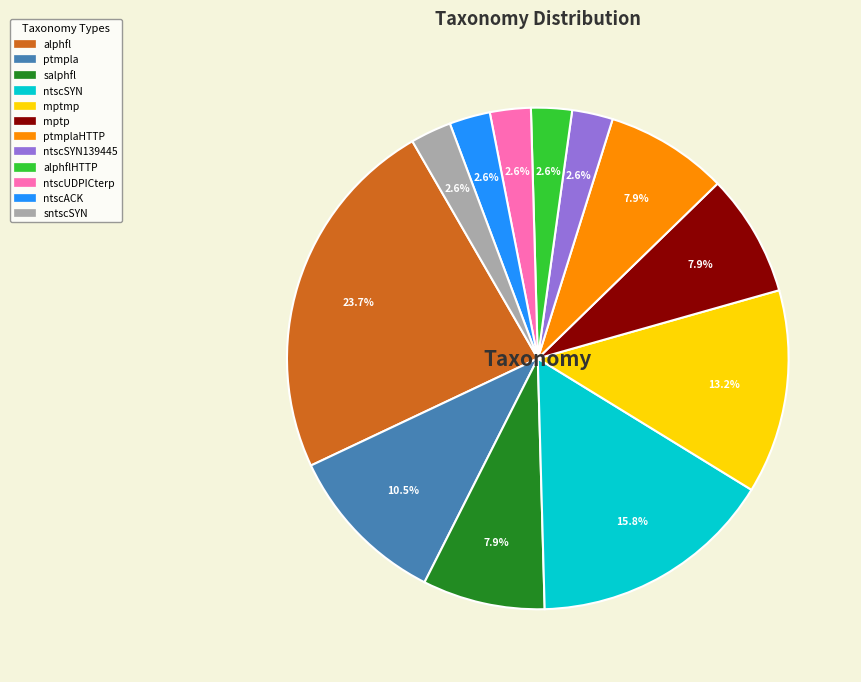

Is there any slice that represents more than half of the pie?

No